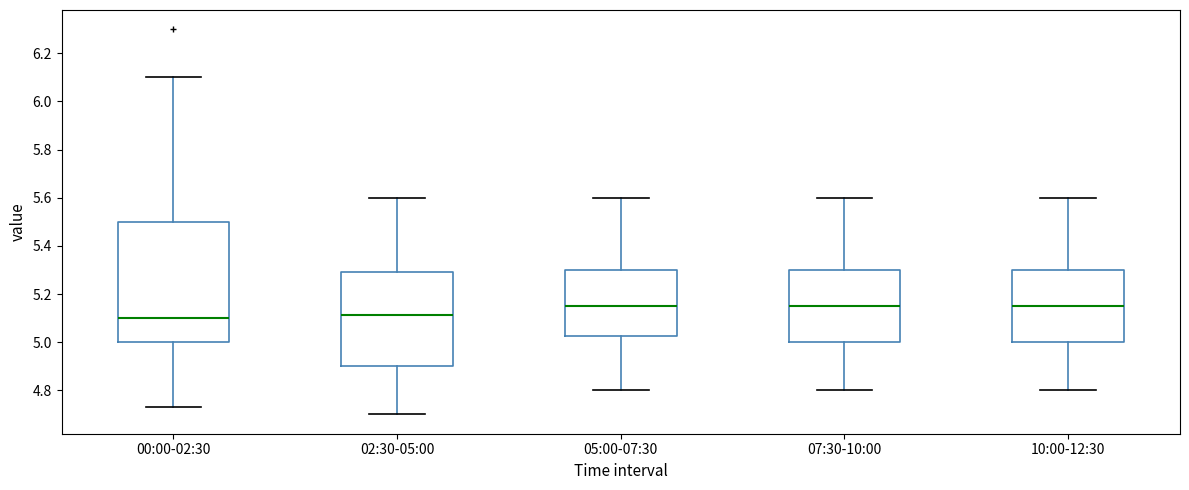

Reading left to right, read every box against the y-axis: the position of its median line, the range the box covers, and the ends of its whiskers. The values are not printed on the chart, so give them approximately, as read against the axis.

00:00-02:30: median 5.10, box 5.00 to 5.50, whiskers 4.74 to 6.10
02:30-05:00: median 5.12, box 4.90 to 5.30, whiskers 4.70 to 5.60
05:00-07:30: median 5.16, box 5.02 to 5.30, whiskers 4.80 to 5.60
07:30-10:00: median 5.16, box 5.00 to 5.30, whiskers 4.80 to 5.60
10:00-12:30: median 5.16, box 5.00 to 5.30, whiskers 4.80 to 5.60